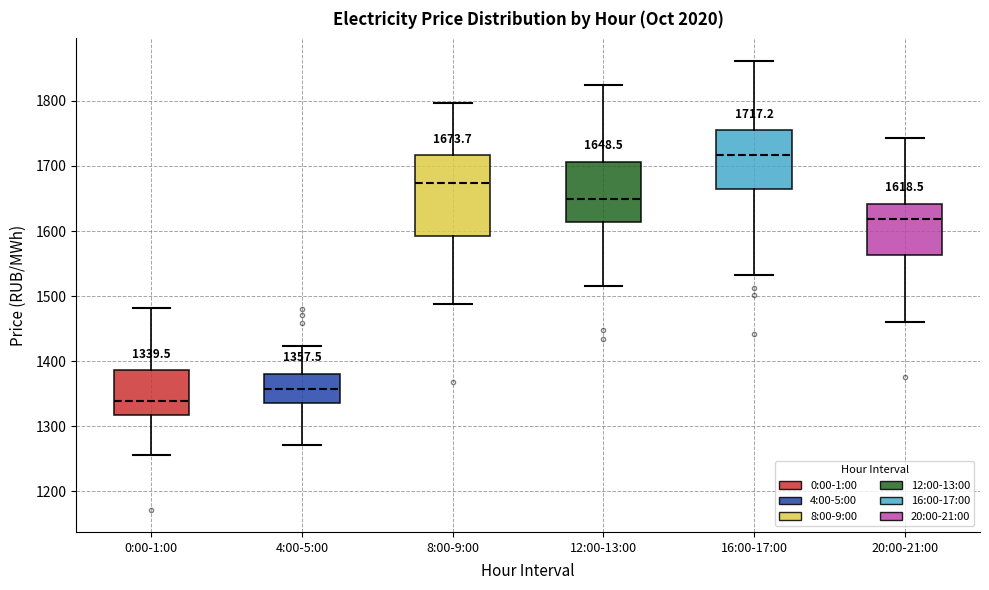

Which box's median line is the highest?

16:00-17:00